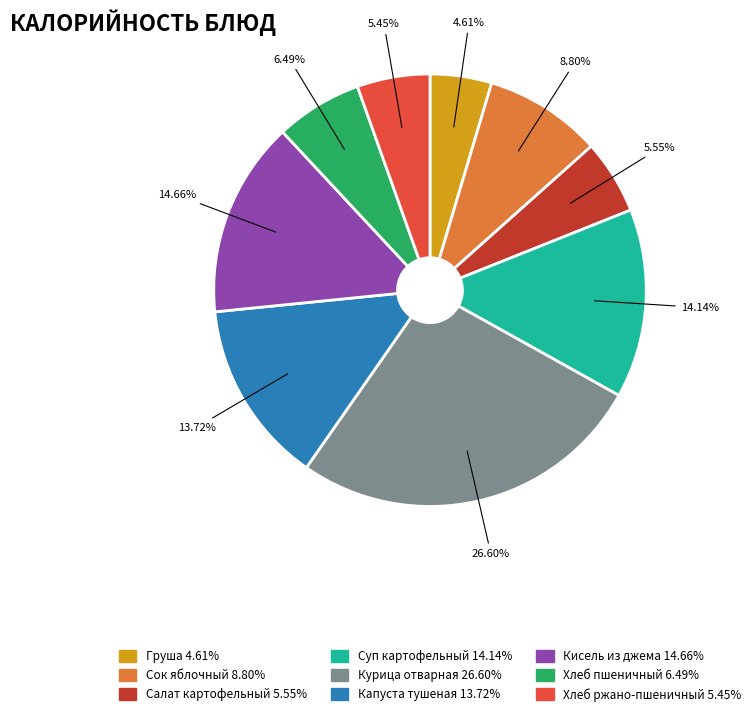

What is the ratio of the value at Курица отварная to the value at Хлеб пшеничный?

4.1